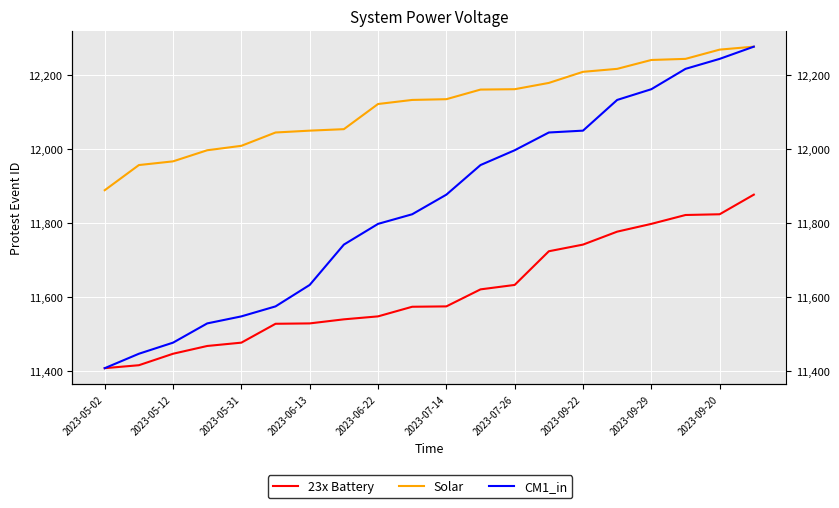

What is the total value across all series at 2023-07-26?

35792